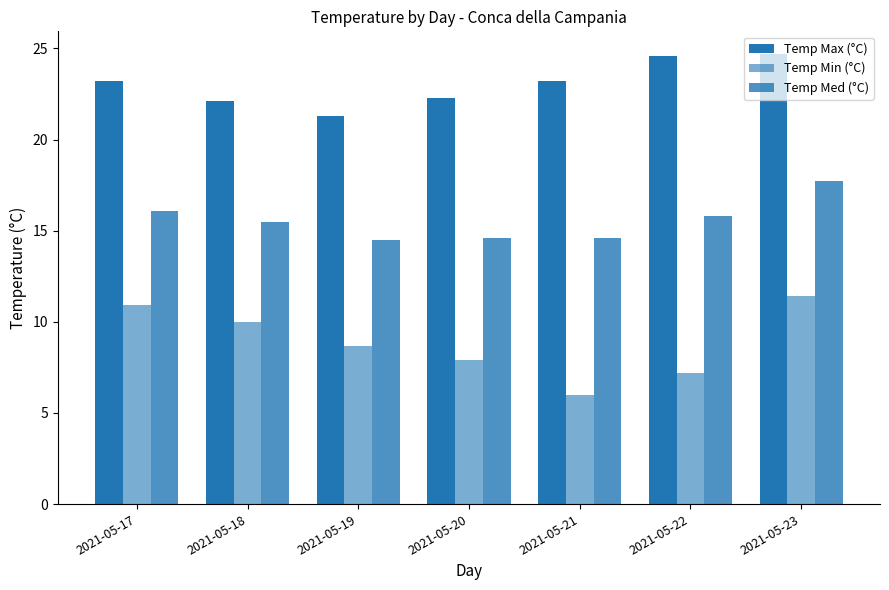

Which has a higher value, 2021-05-22 or 2021-05-19?

2021-05-22